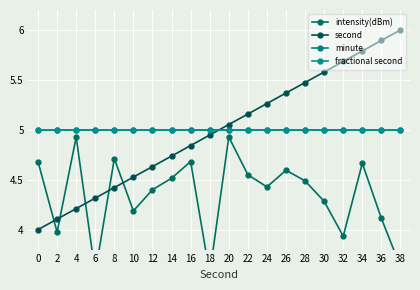

What is the total value across all series at 2?

18.1